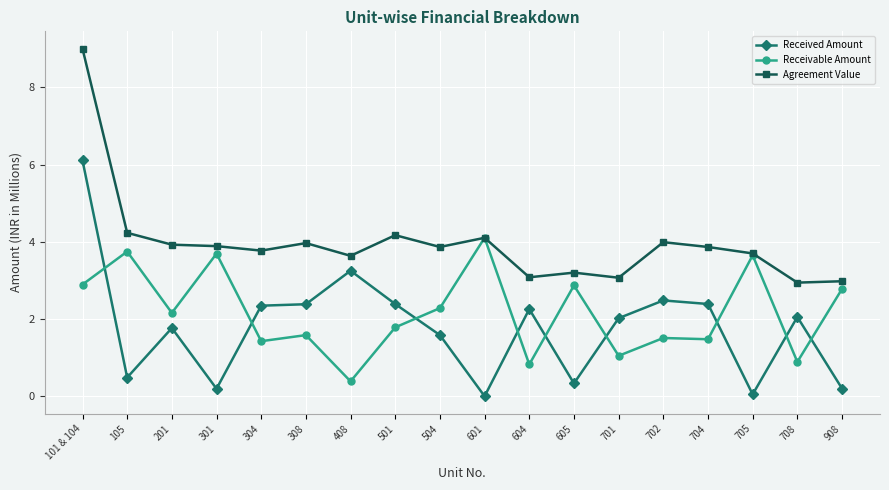

Does the chart display data point markers on the line(s)?

Yes